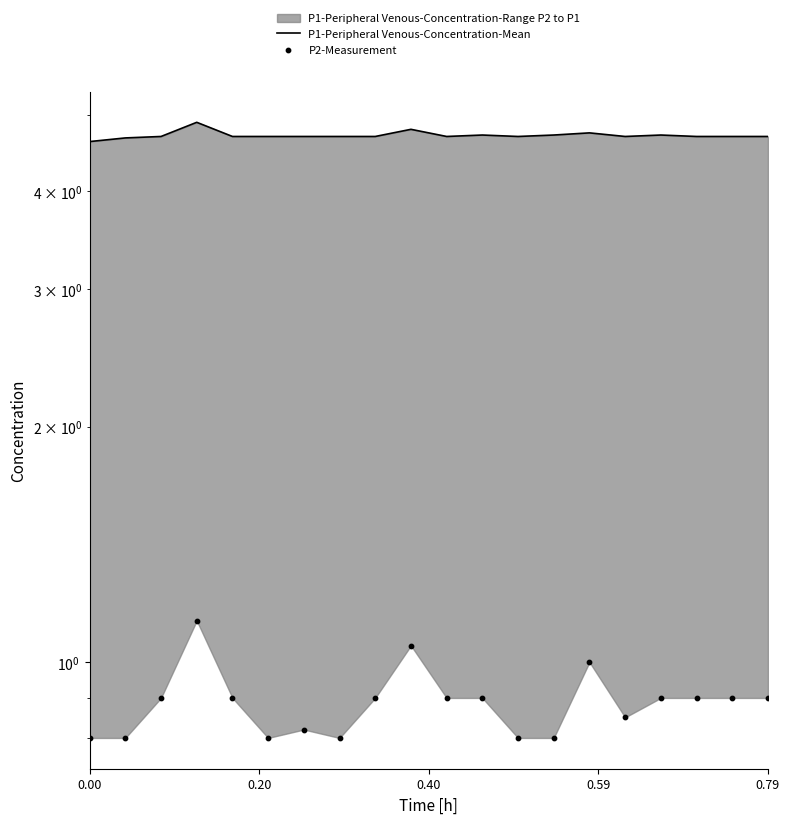

At how many categories does at least one series exceed 4?

20